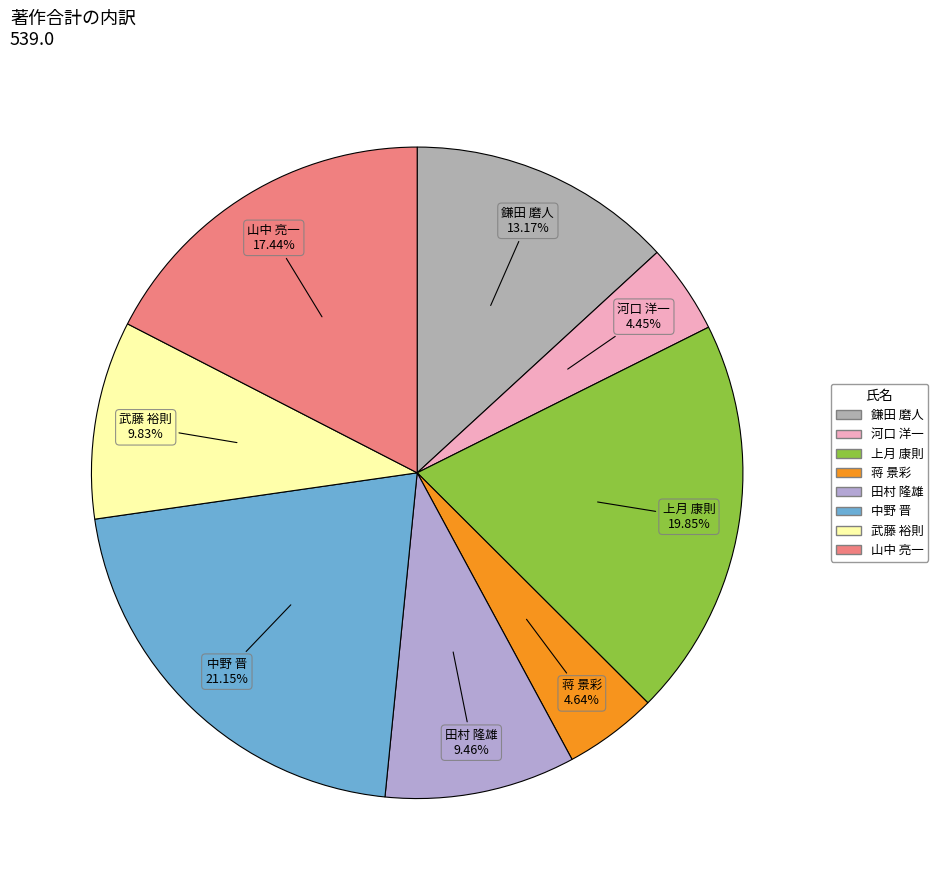

To the nearest percent, what portion does 蒋 景彩 represent?

5%